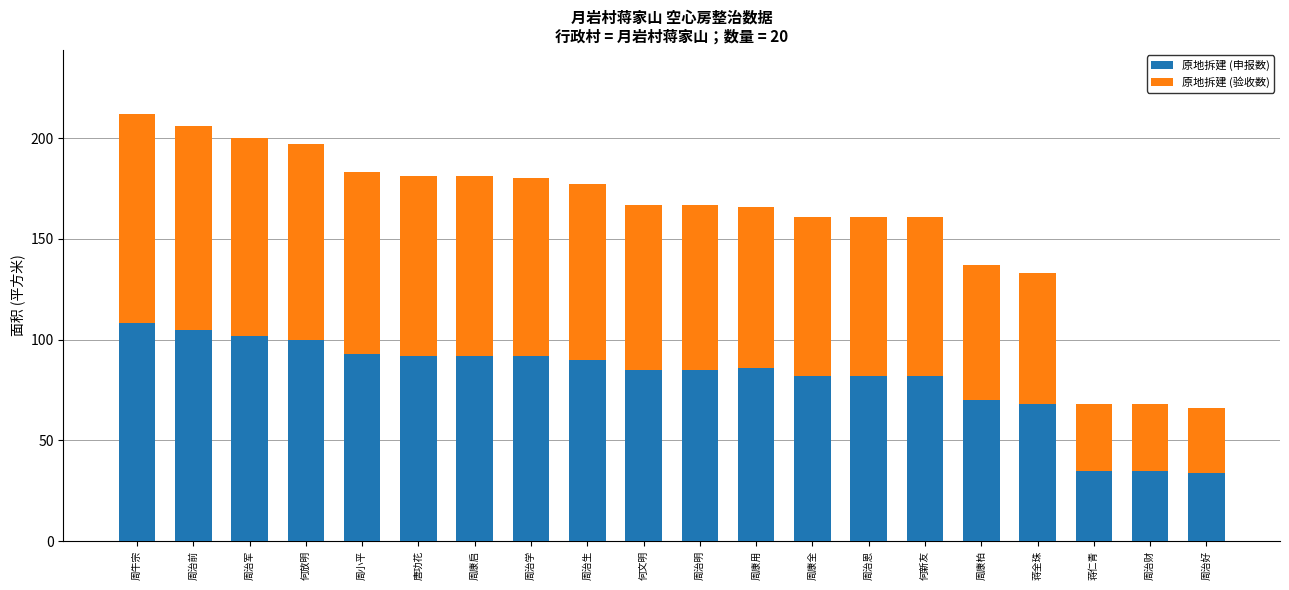

The value of 原地拆建 (申报数) at 蒋仁青 is 35. True or false?

True